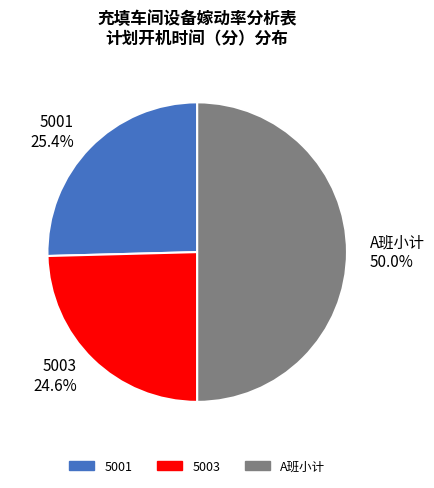

What is the largest slice in the pie chart?

A班小计